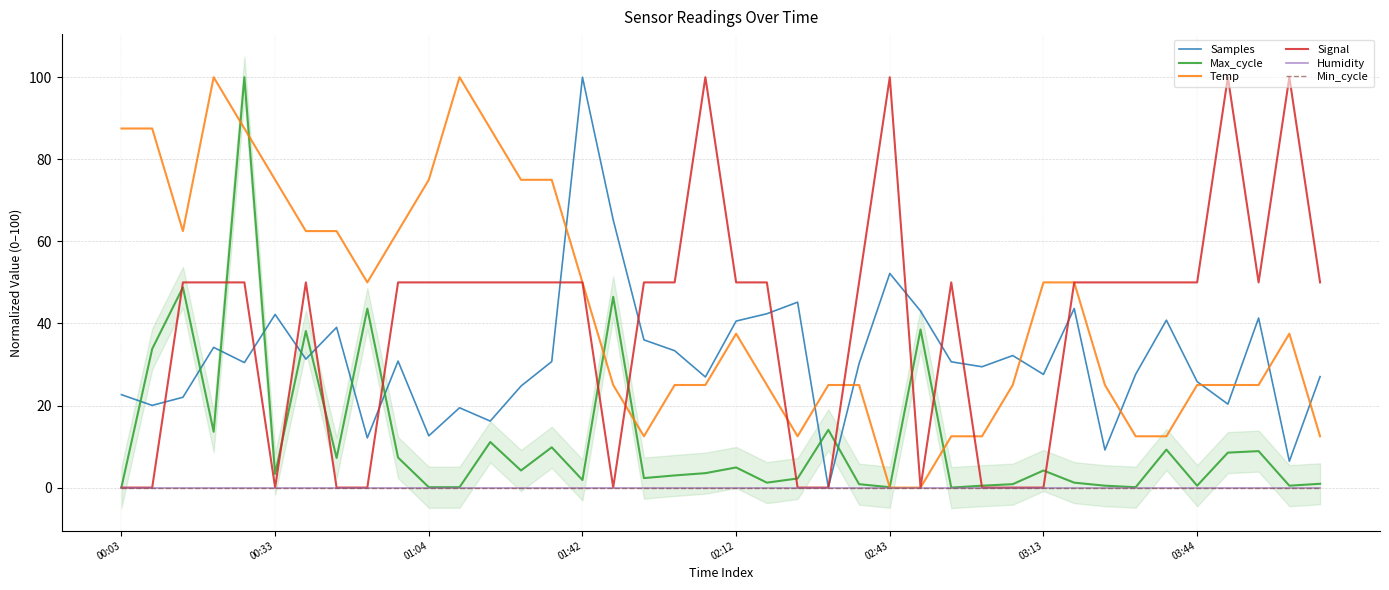

What is the total value across all series at 32?

84.6